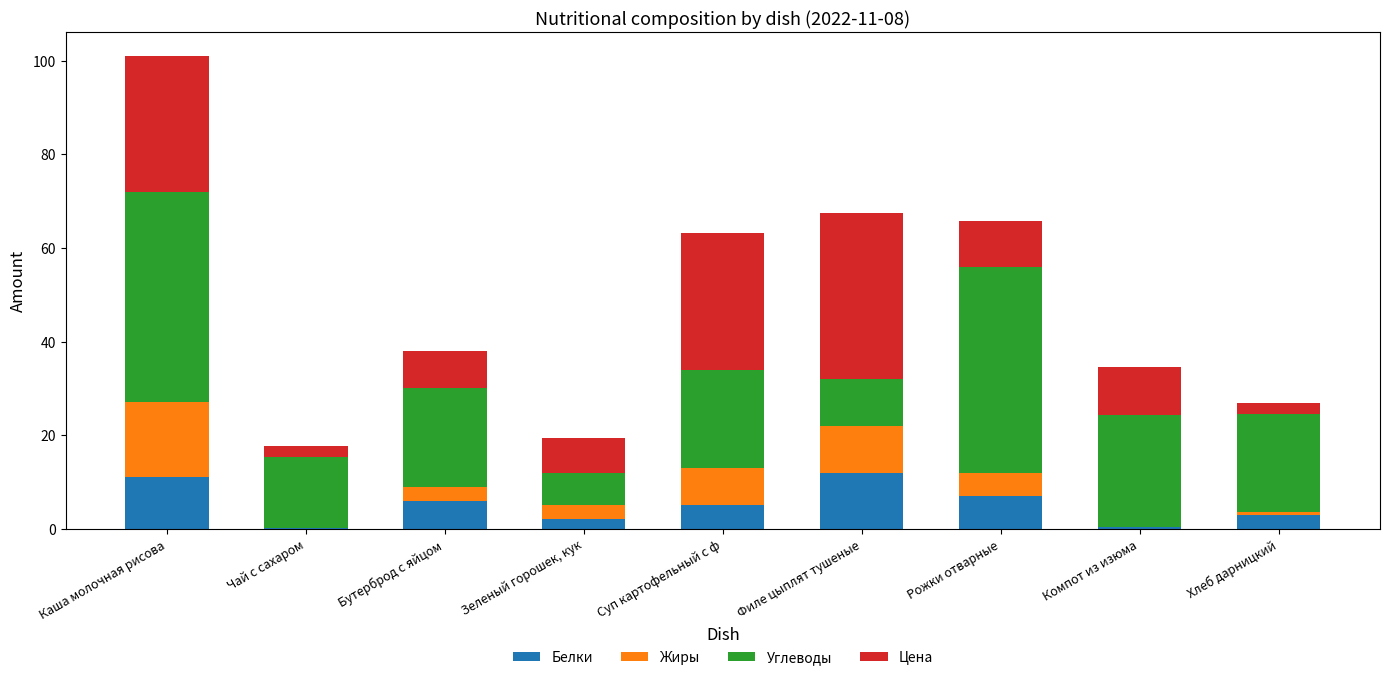

What is the highest value of the Белки series?

12.0